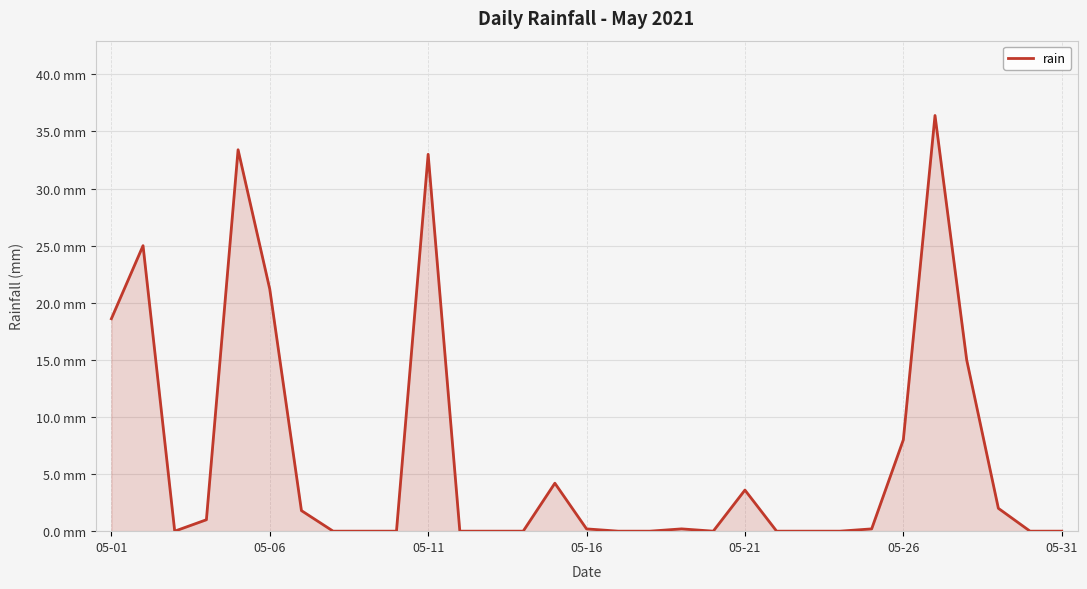

How many interior local valleys (lower than both neighbors) does the data have?

2